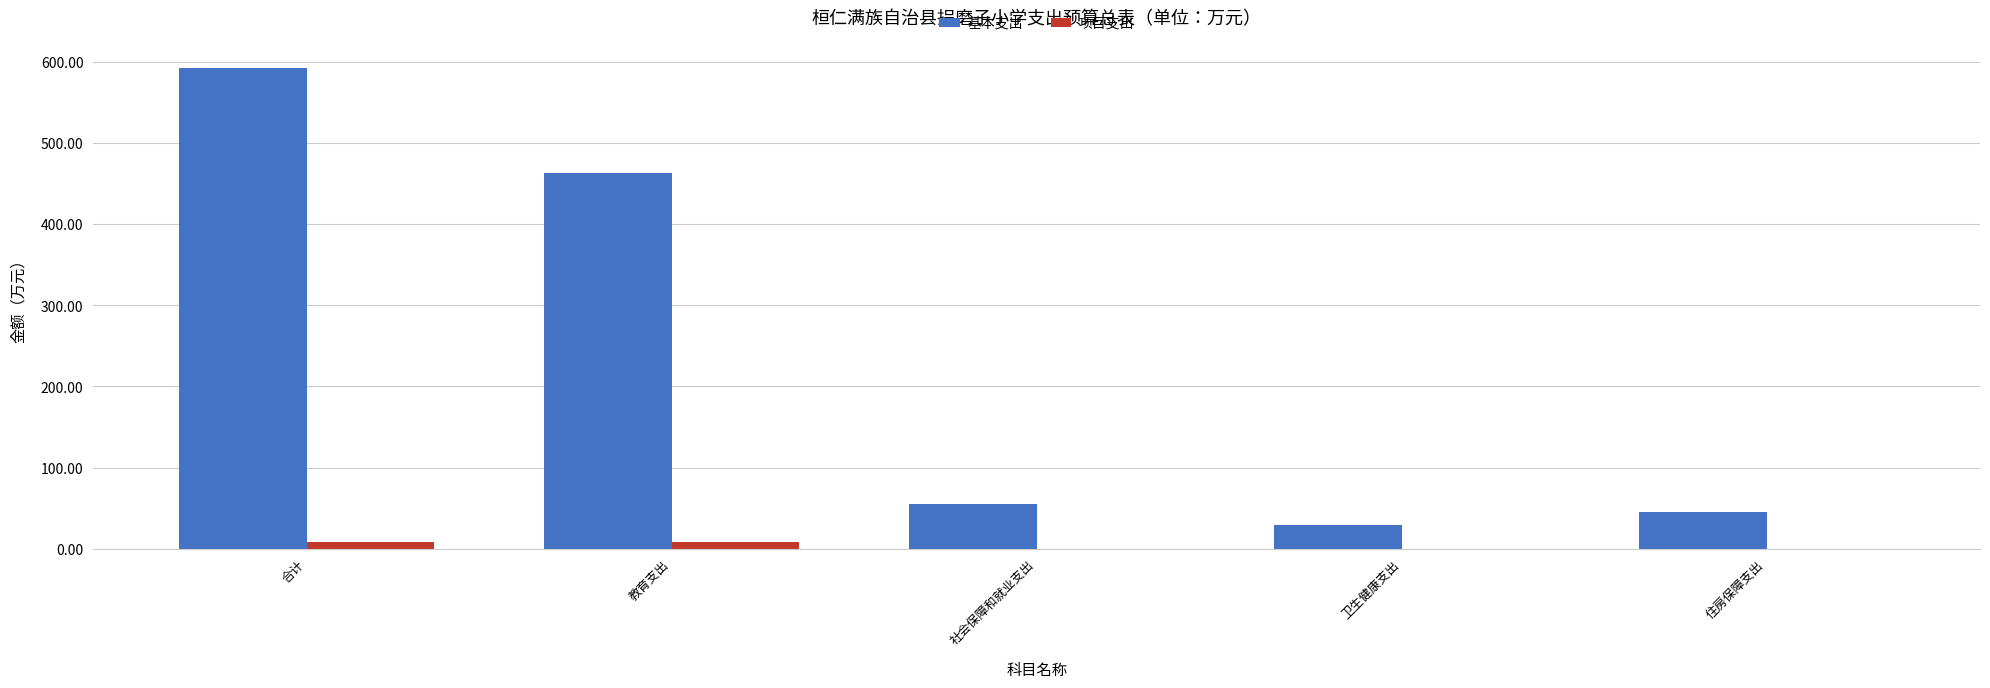

Between 教育支出 and 社会保障和就业支出, which series saw the biggest shift?

基本支出